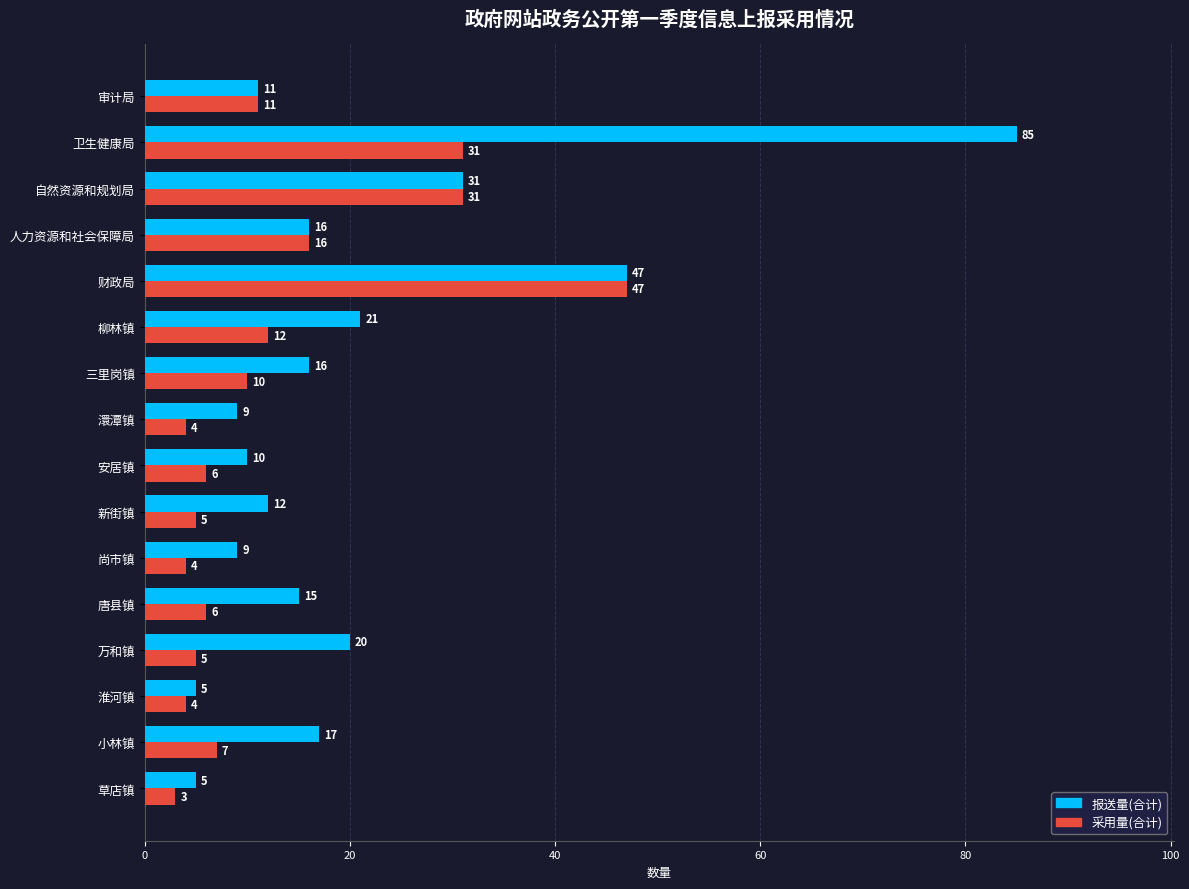

List the series in order of their peak value, highest first.

报送量(合计), 采用量(合计)